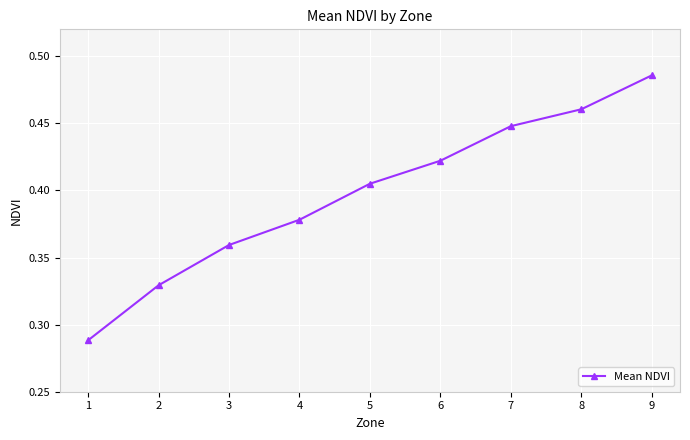

At which category does the chart reach its peak across all series?

9